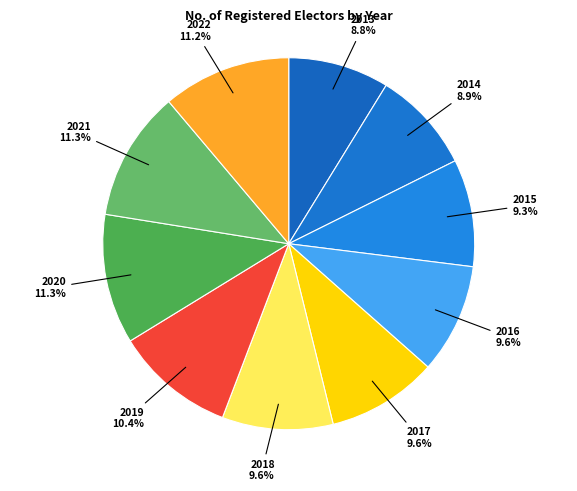

What is the ratio of the value at 2016 to the value at 2020?

0.8